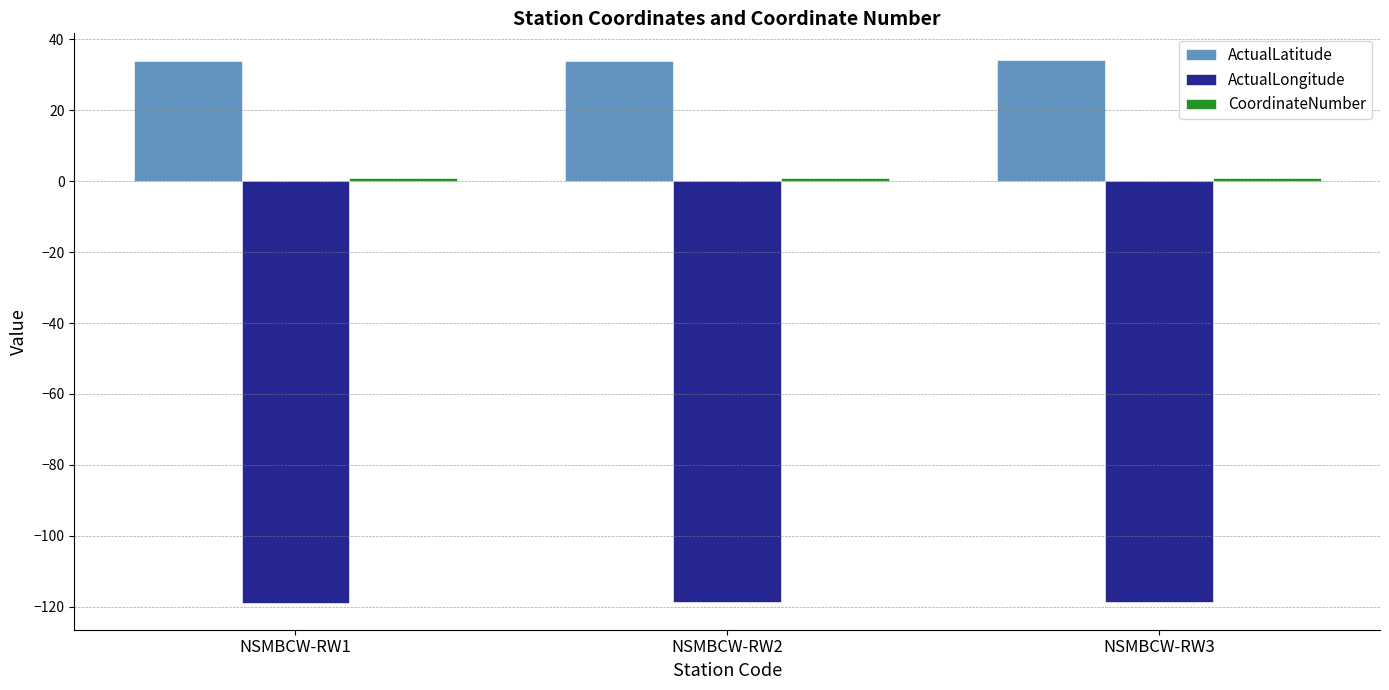

What is the minimum value for ActualLongitude?

-118.8